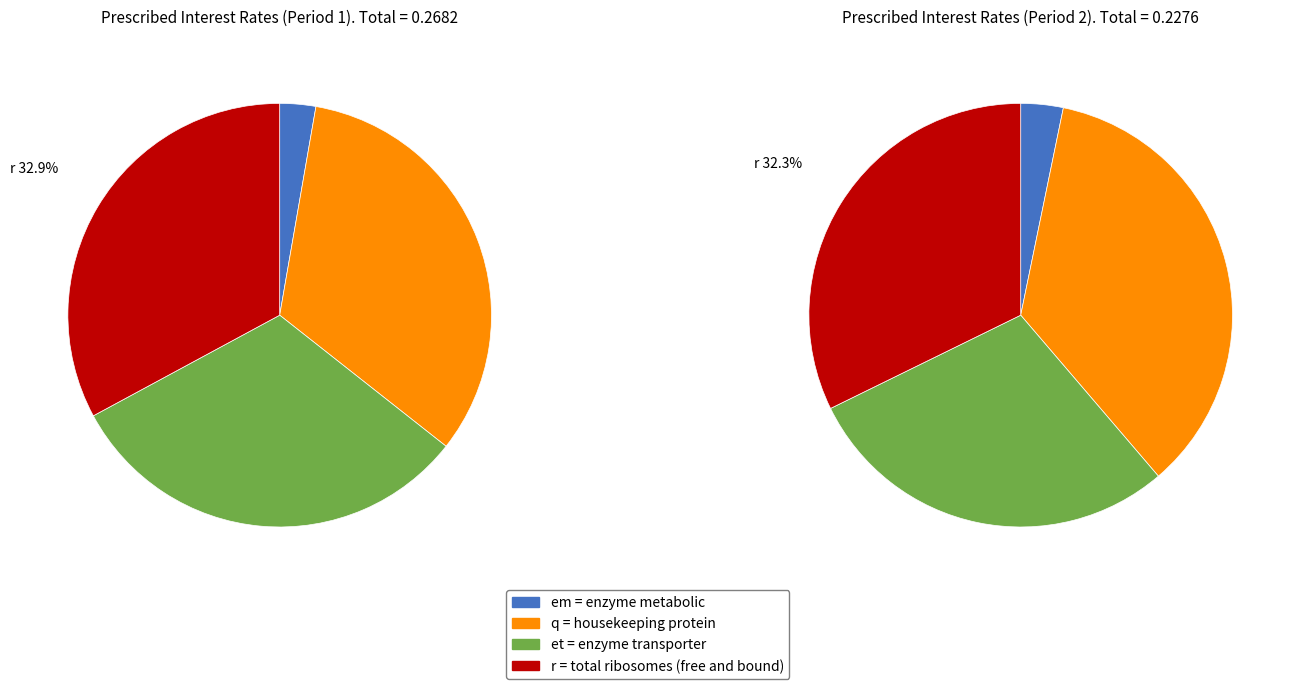

Which series has the widest spread of values?

q